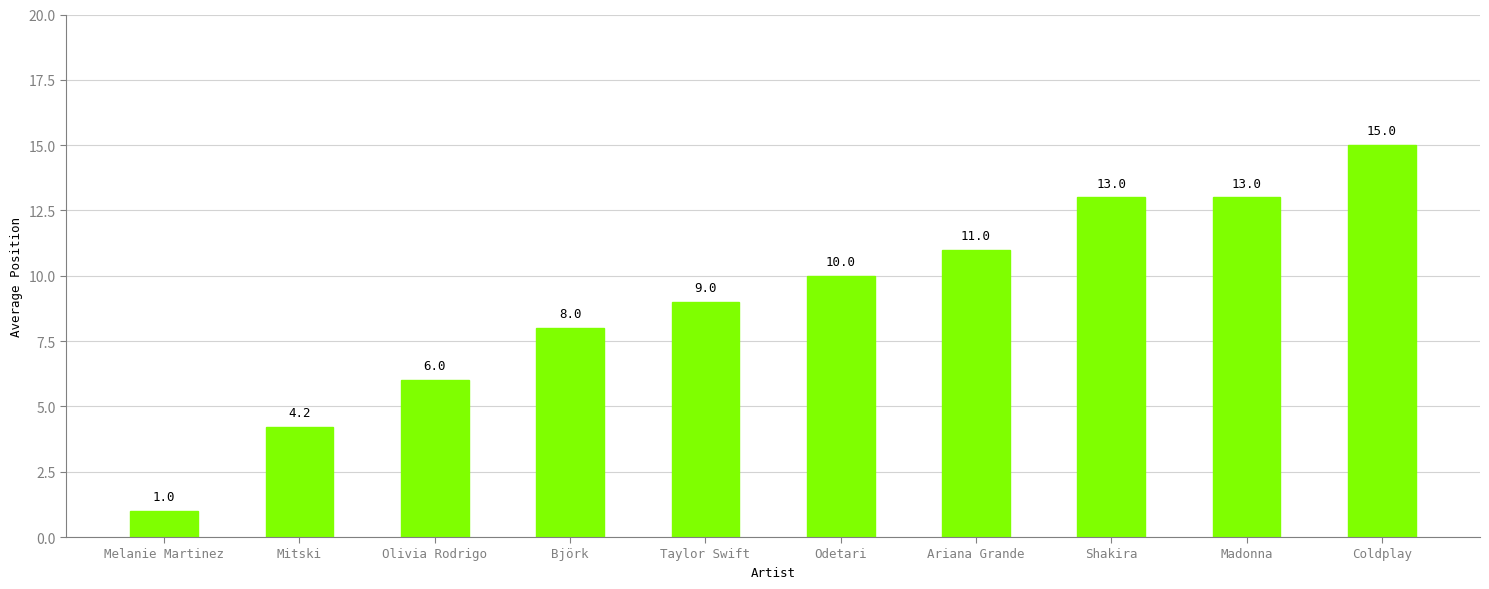

What is the average value?

9.0